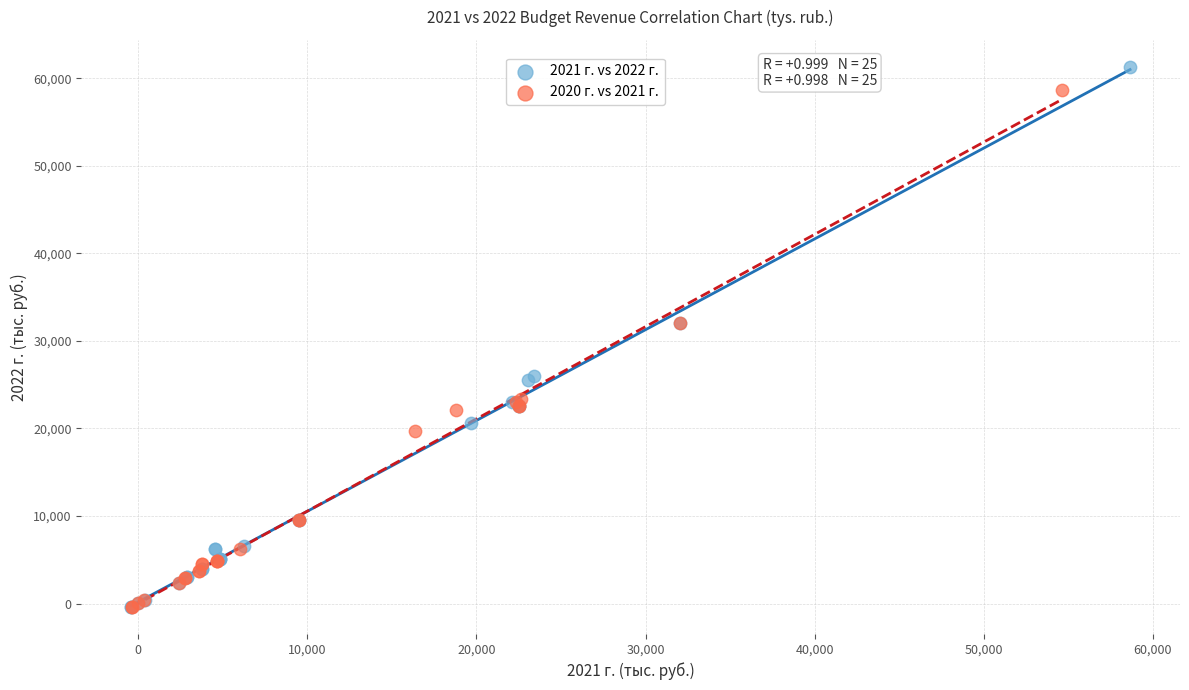

Which series has the widest spread of Y values?

2021 г. vs 2022 г.